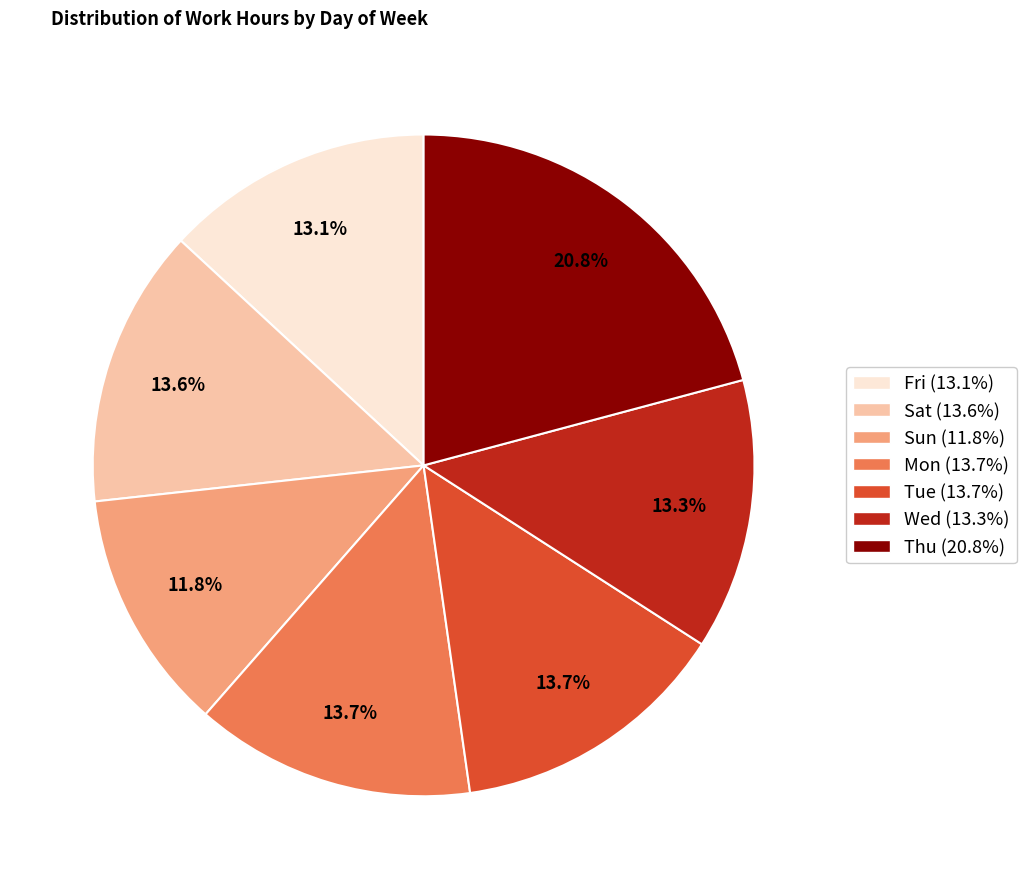

Is it true that Mon is 14% of the pie?

True